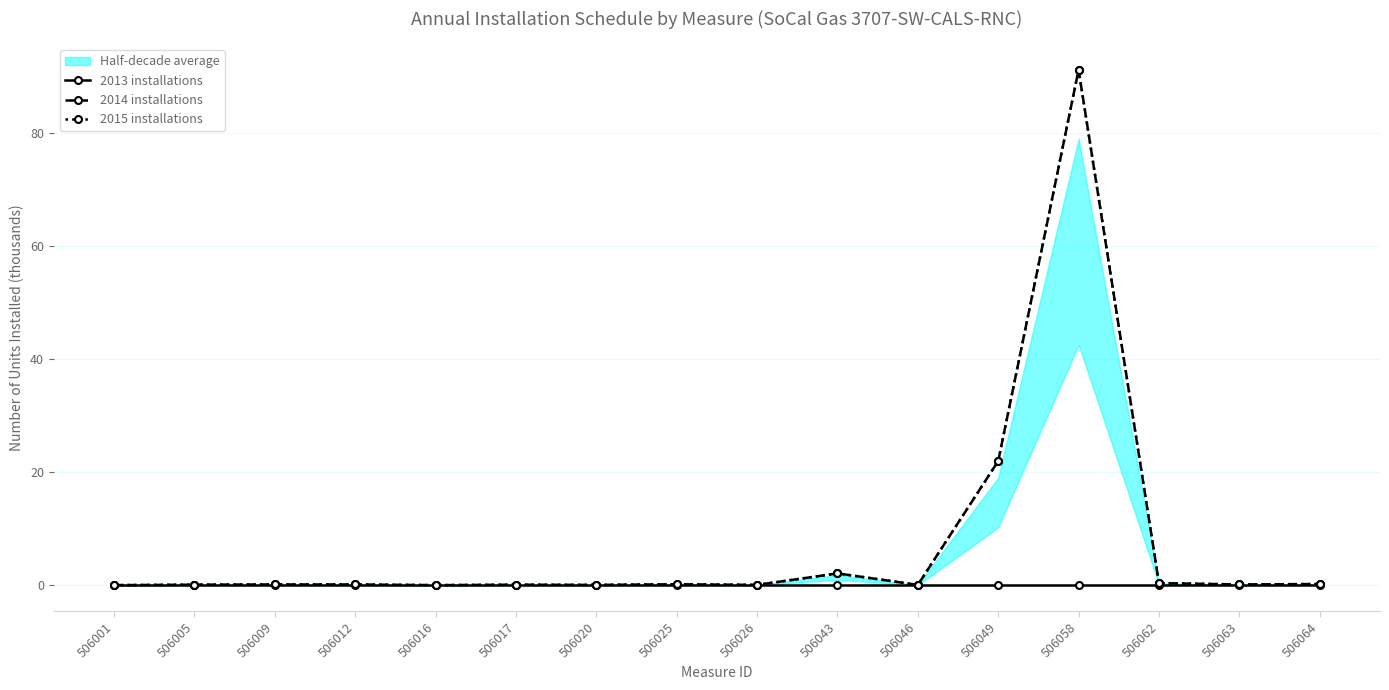

What is the sum of the 2014 installations values at 506009 and 506063?

0.3